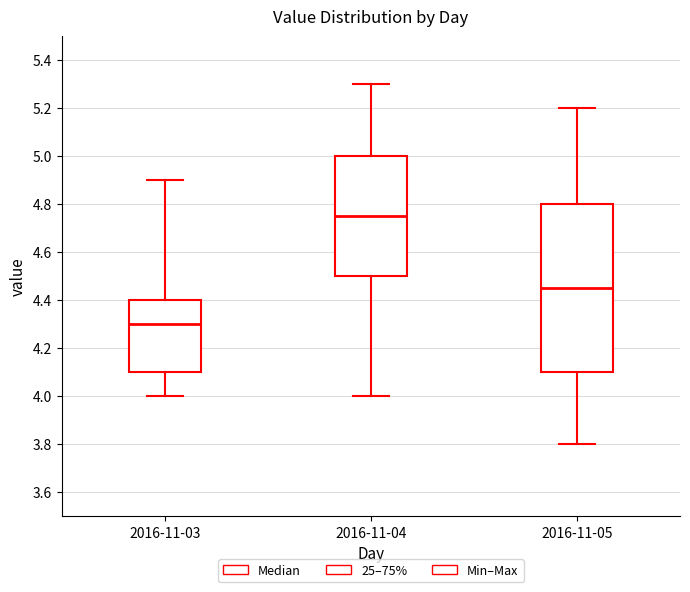

Comparing the boxes themselves (not the whiskers), which one is the tallest?

2016-11-05